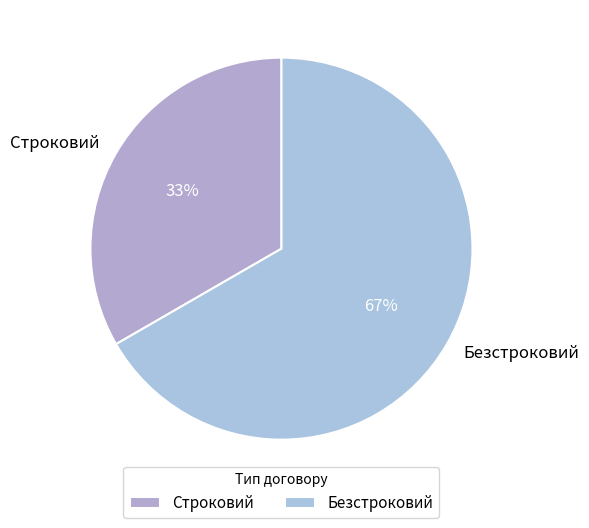

Combined, do Строковий and Безстроковий account for over 50%?

Yes